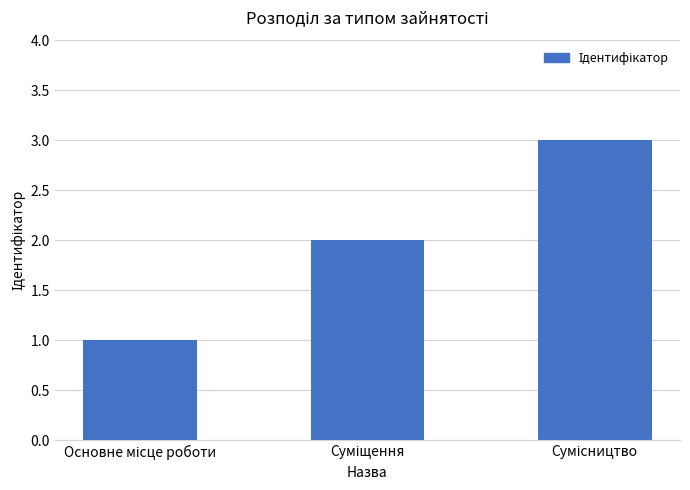

What is the sum of all values?

6